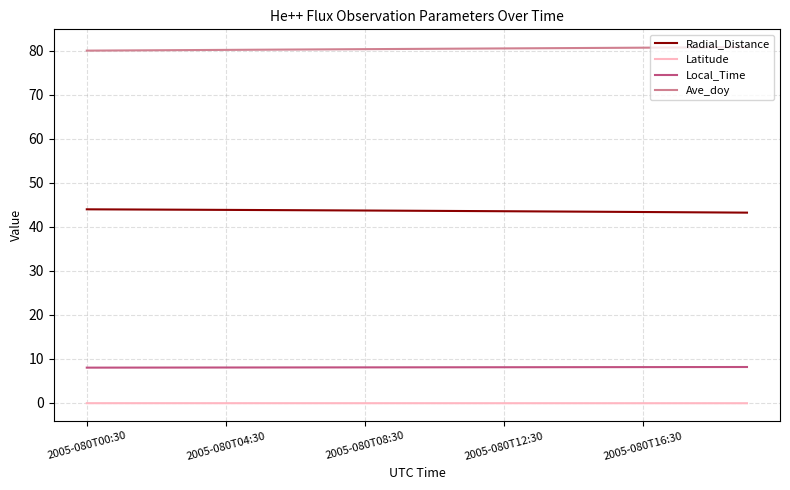

True or false: Ave_doy and Local_Time intersect in this chart.

False